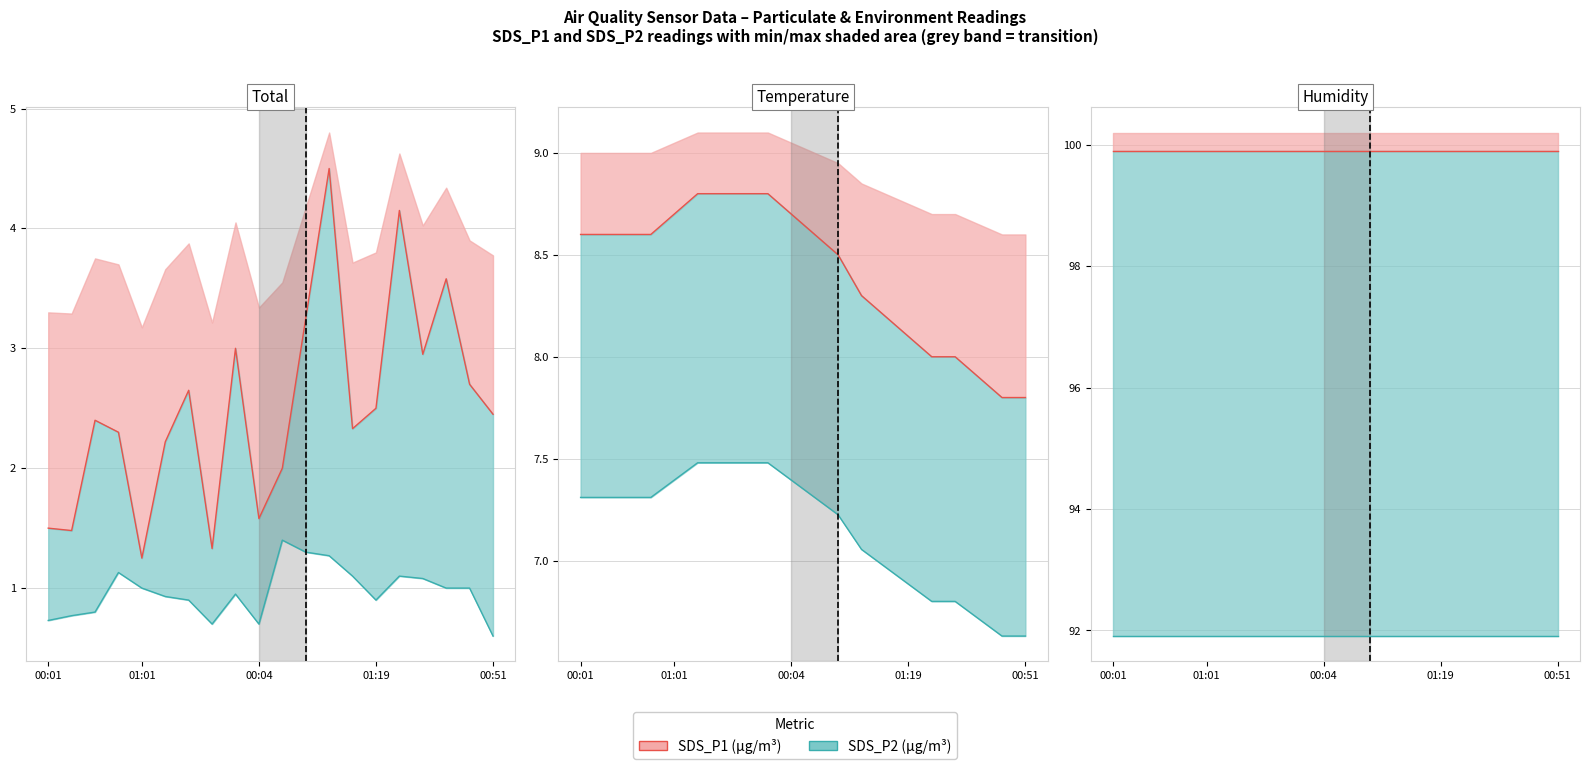

Rank the series by their average value, from lowest to highest.

SDS_P2 (µg/m³), SDS_P1 (µg/m³)